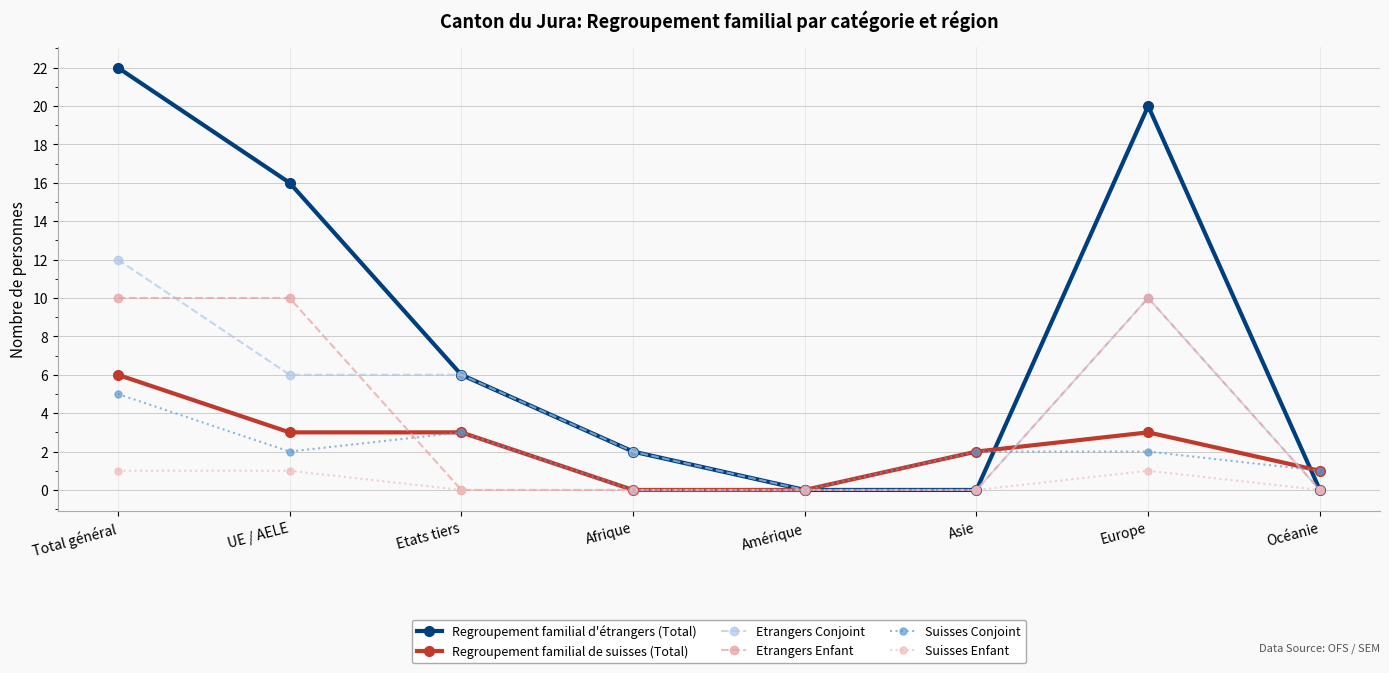

What is the difference between the highest and lowest values at Asie?

2